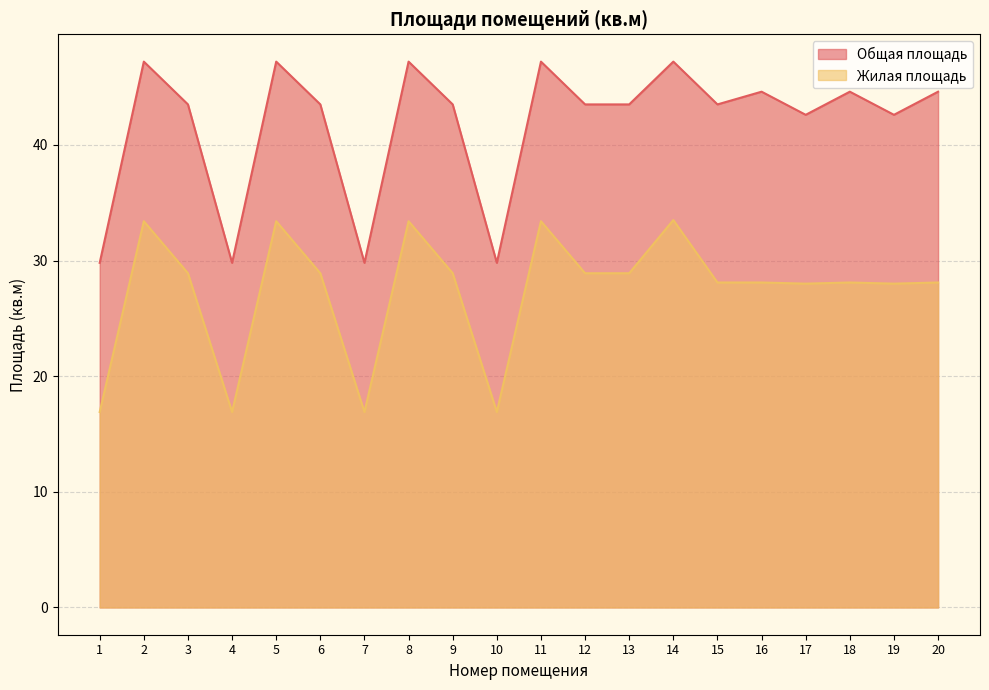

What is the approximate value of Общая площадь at 1?

29.8